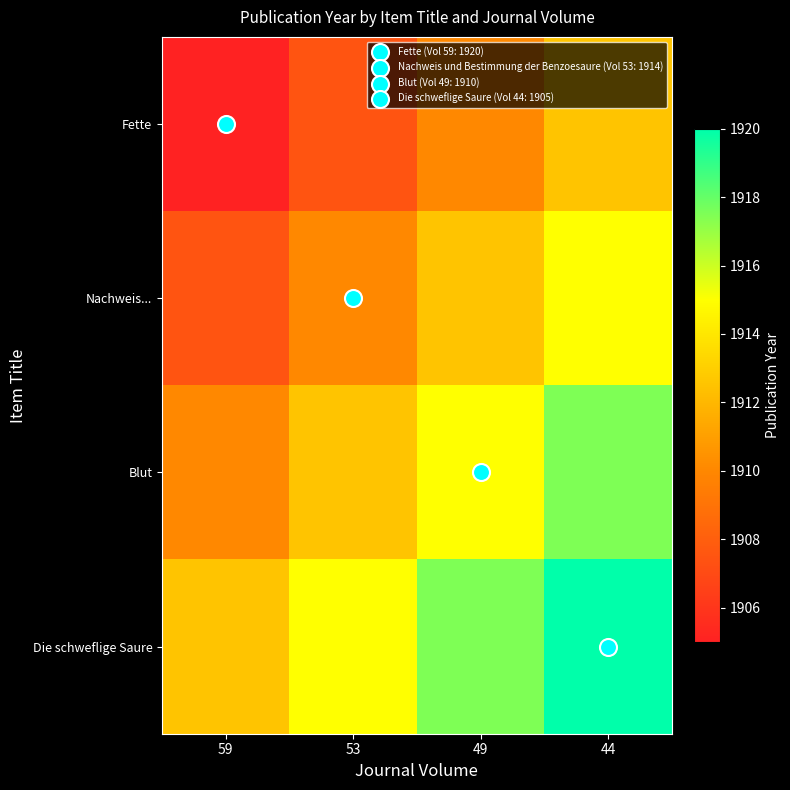

What is the greatest value displayed?

1920.0